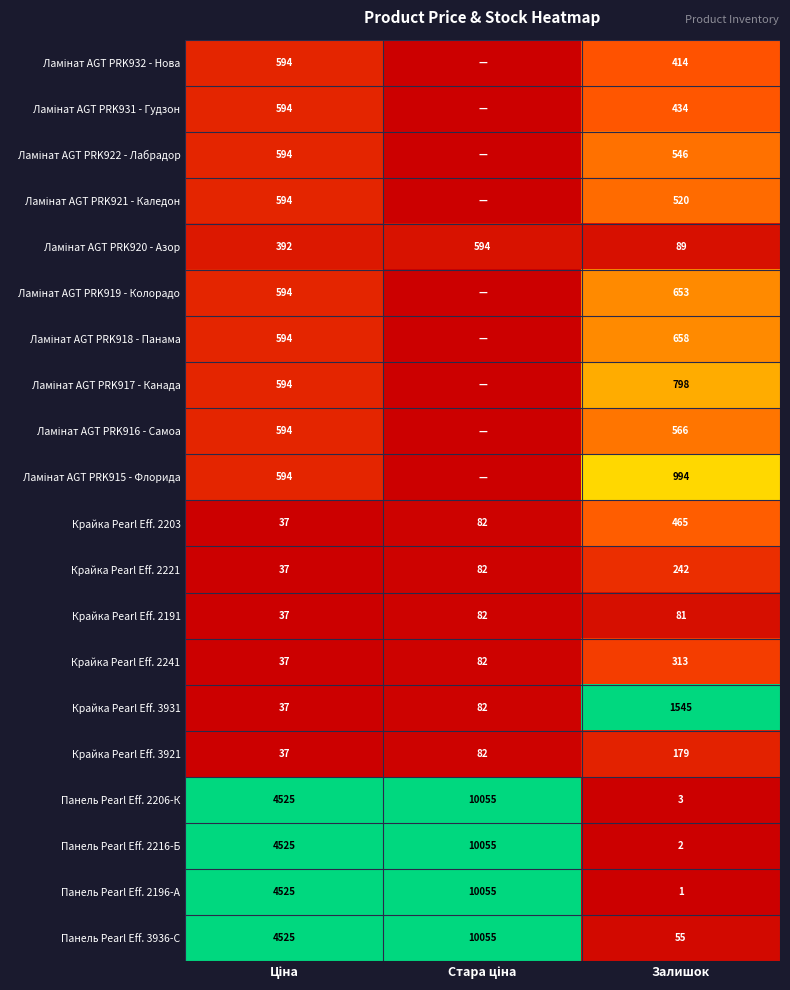

How many Крайка Pearl Eff. 2203 values are between 37 and 465?

3